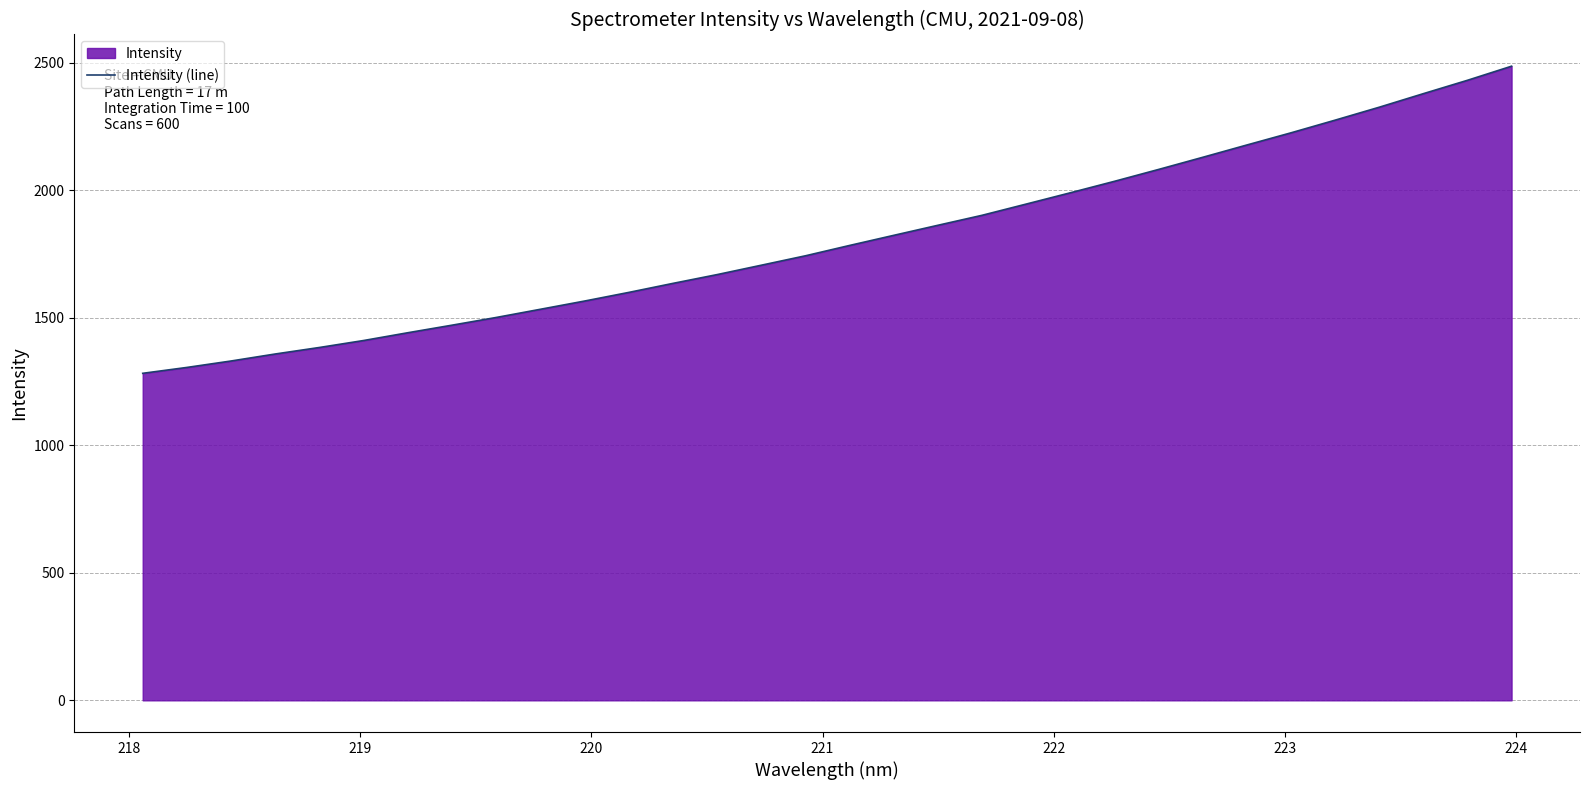

What is the difference between the maximum and minimum values?

1204.2